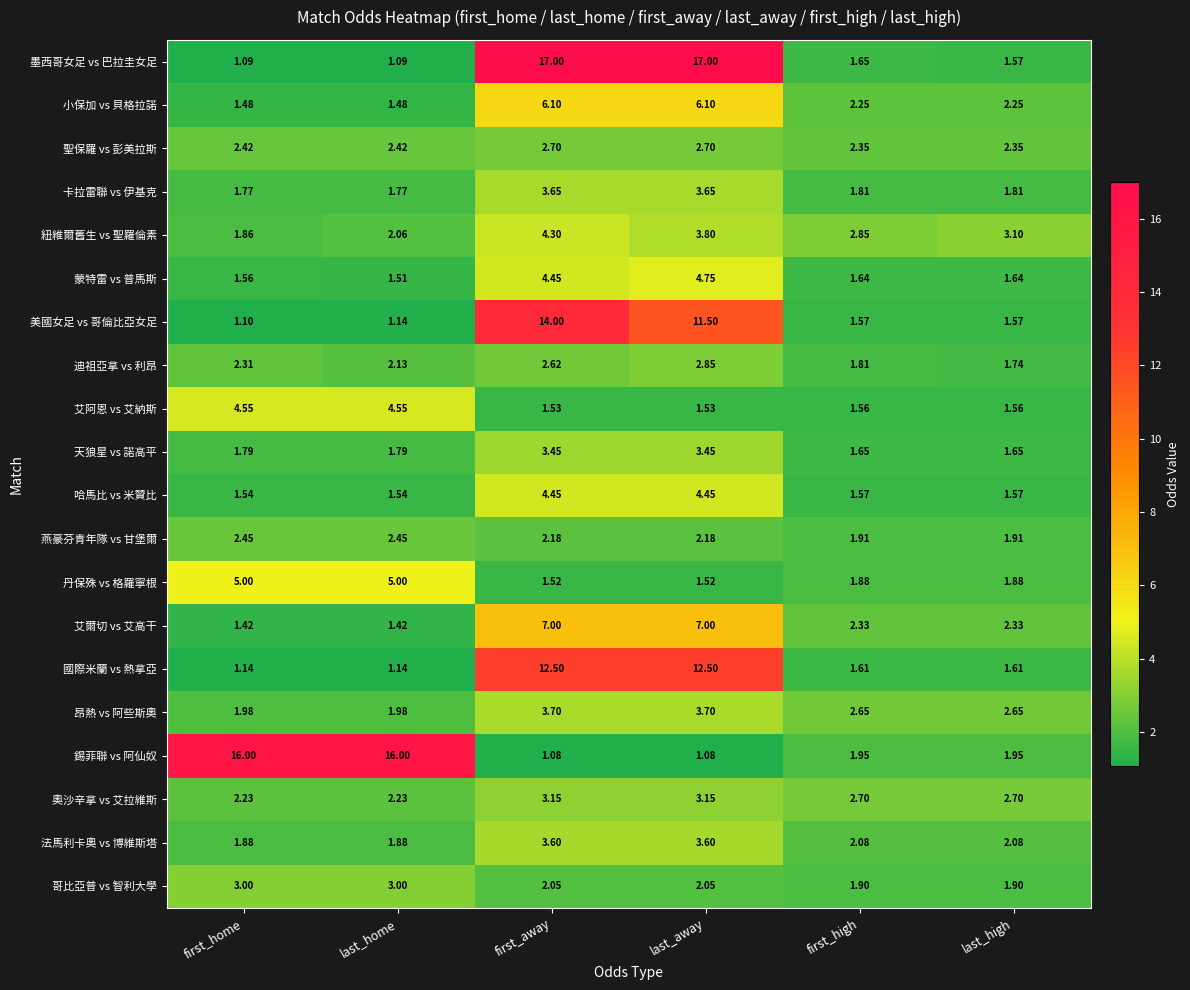

Between first_home and last_high, which series saw the biggest shift?

錫菲聯 vs 阿仙奴